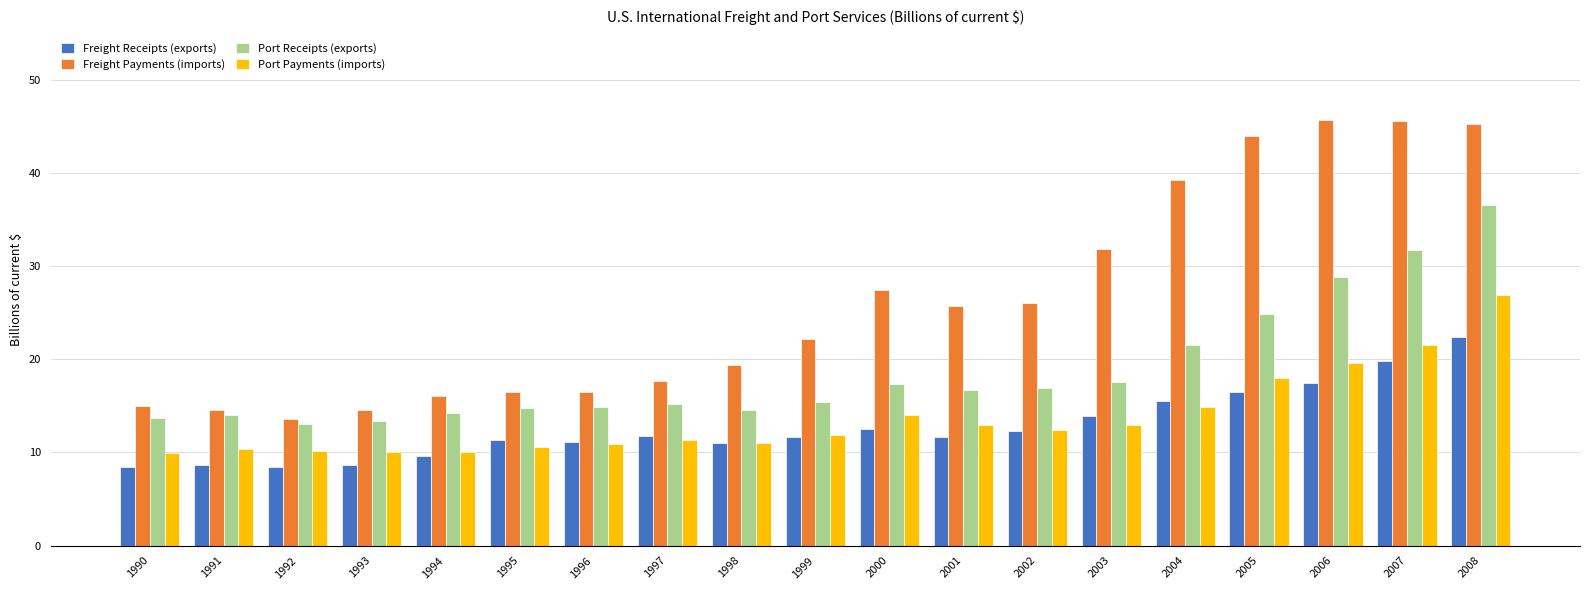

Which series has the widest spread of values?

Freight Payments (imports)